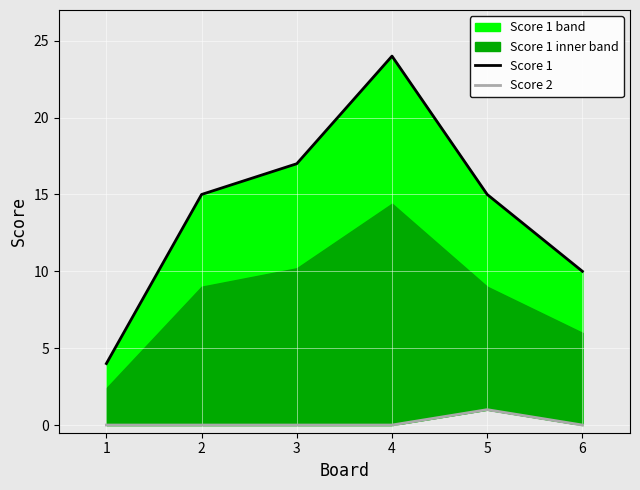

Reading right to left, transcribe all the data shown in this chart.

Score 1: 10	15	24	17	15	4
Score 2: 0	1	0	0	0	0